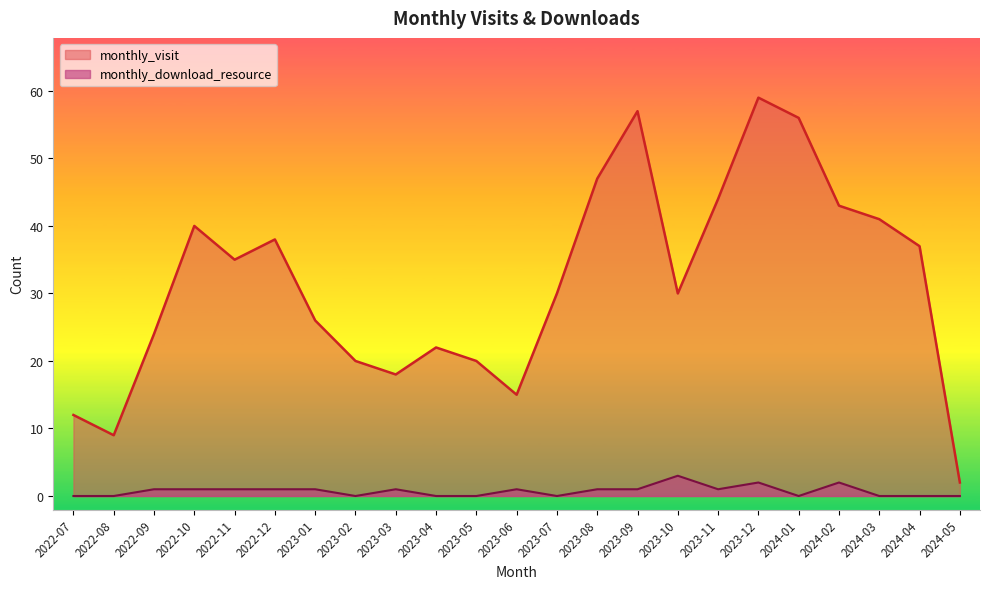

True or false: monthly_visit and monthly_download_resource cross at least once.

False